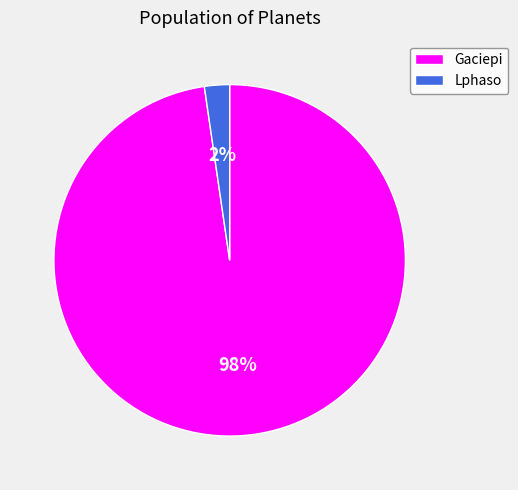

Between Gaciepi and Lphaso, which is larger?

Gaciepi